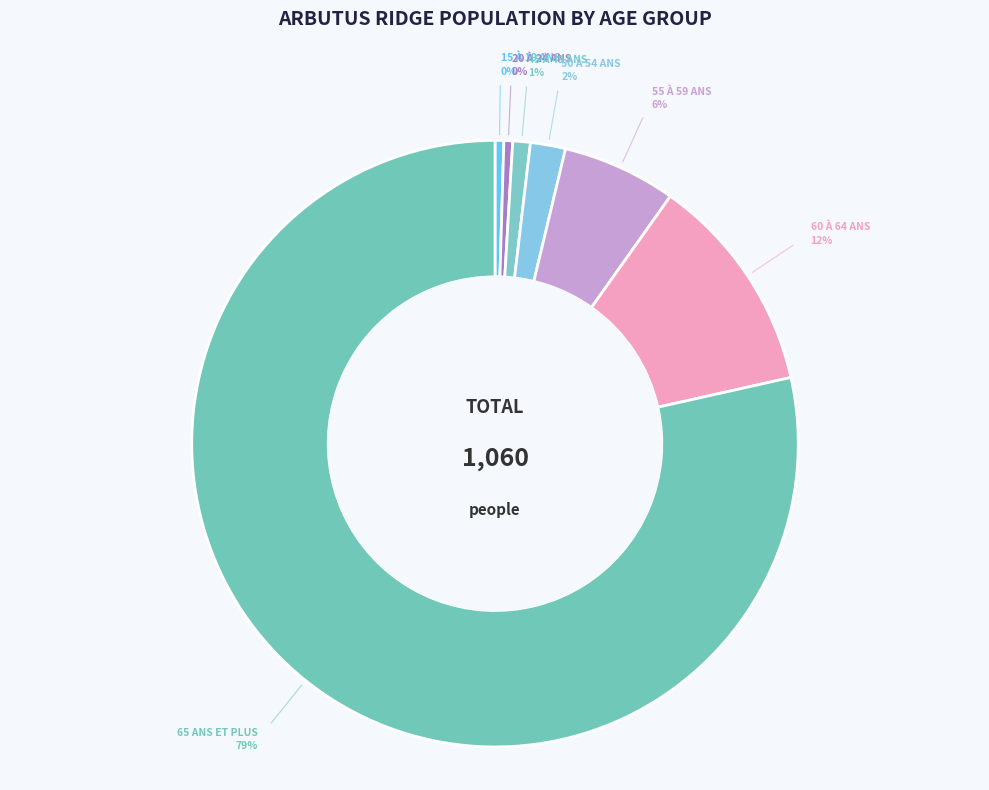

What is the largest slice in the pie chart?

65 ans et plus